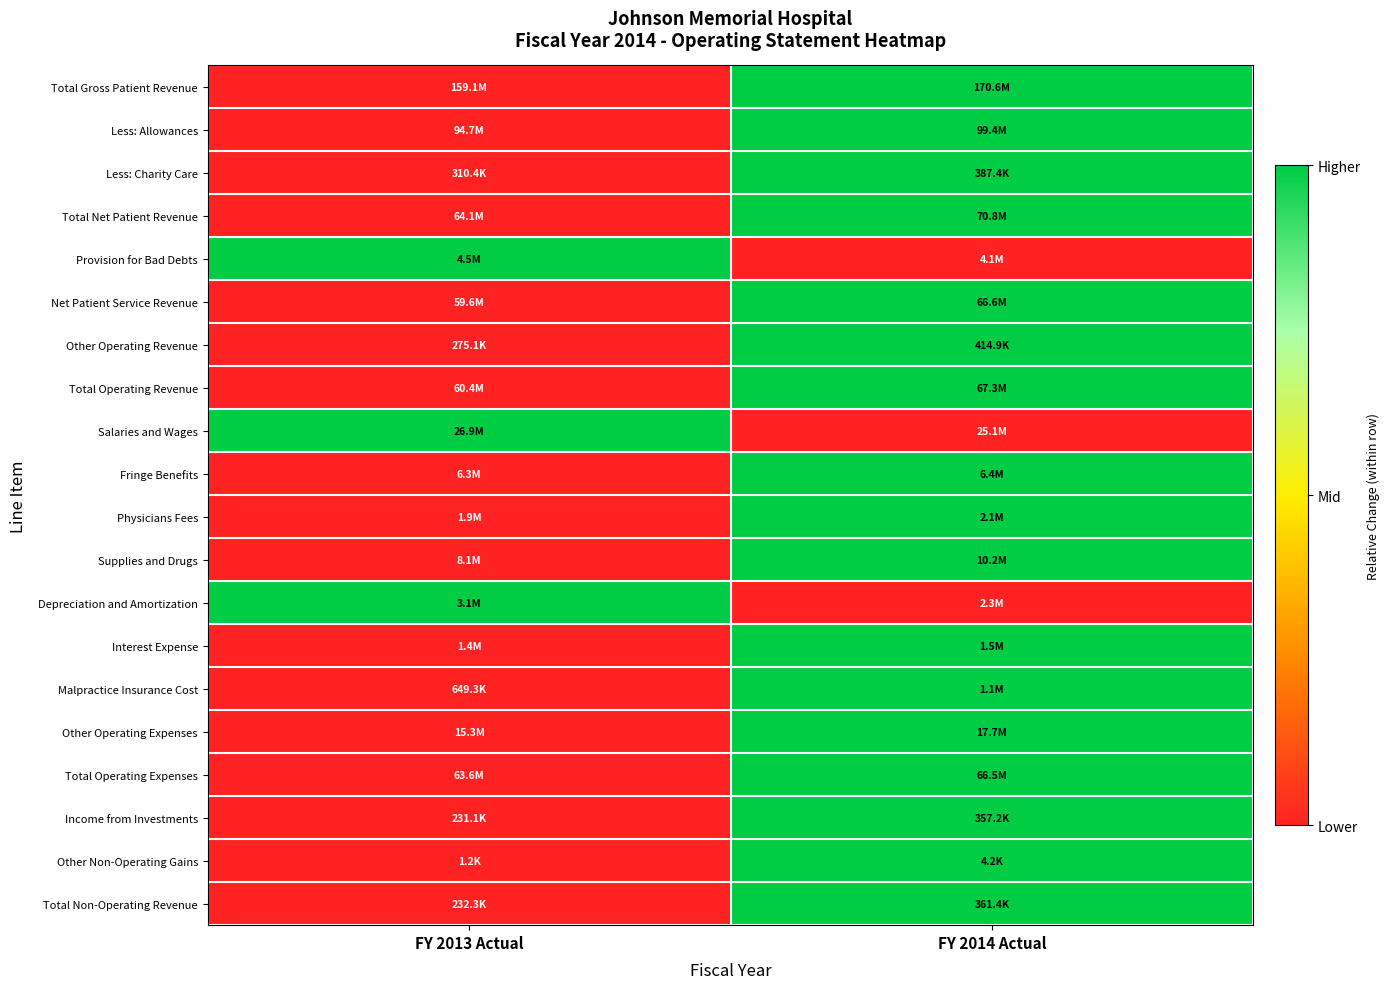

Count the number of data series in this chart.

20